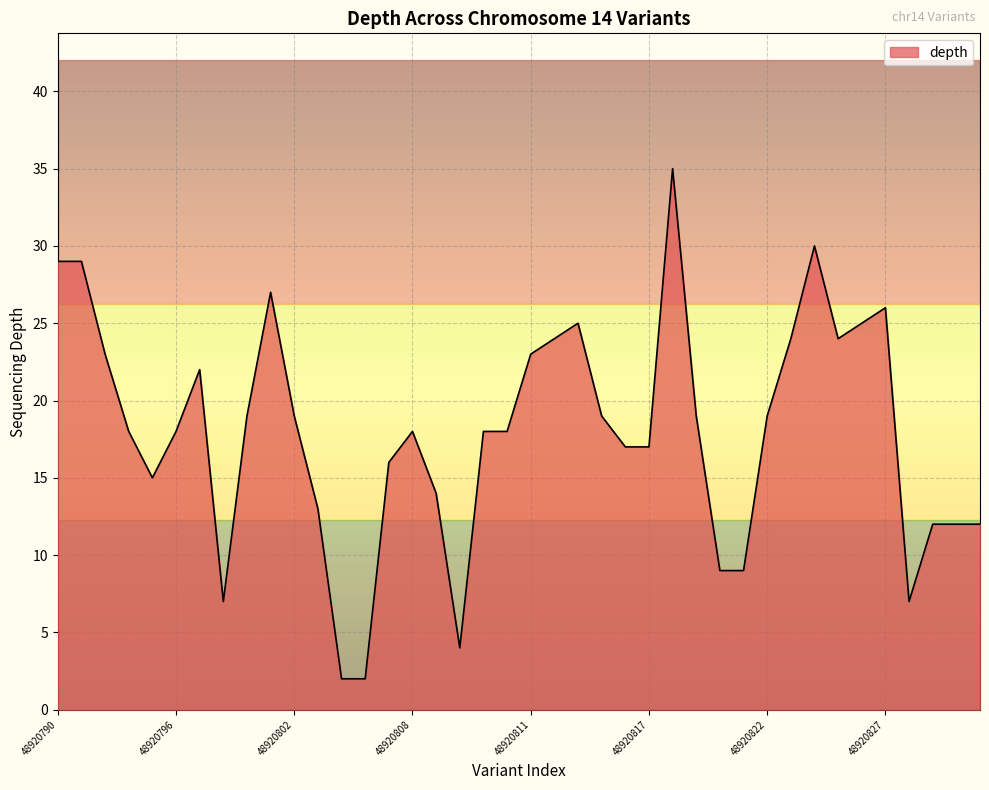

Does the chart display data point markers on the line(s)?

No